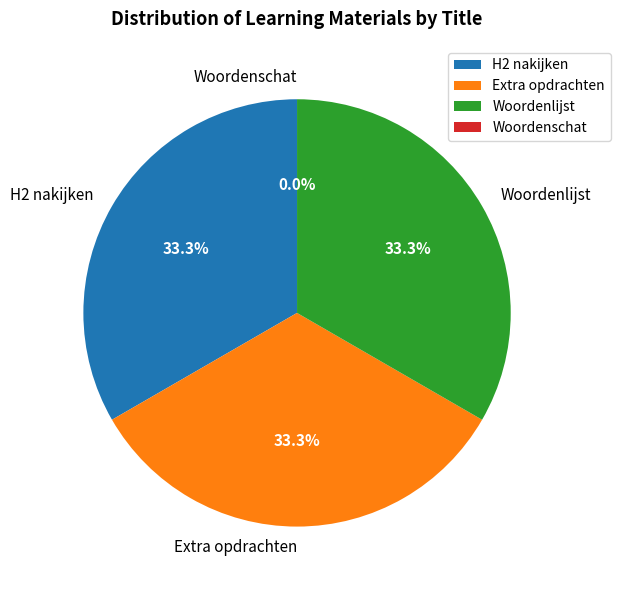

How many segments does this pie chart have?

4